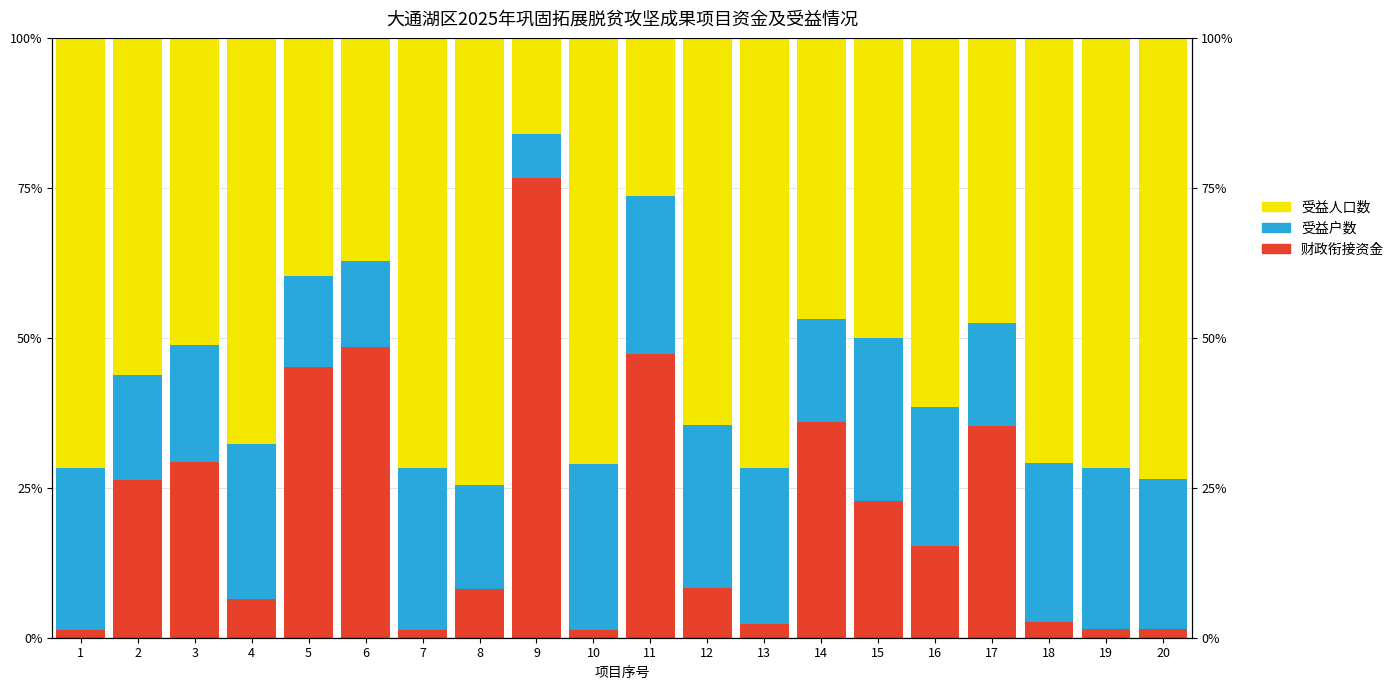

True or false: 受益户数 has a value of 41.0 at 18.

False